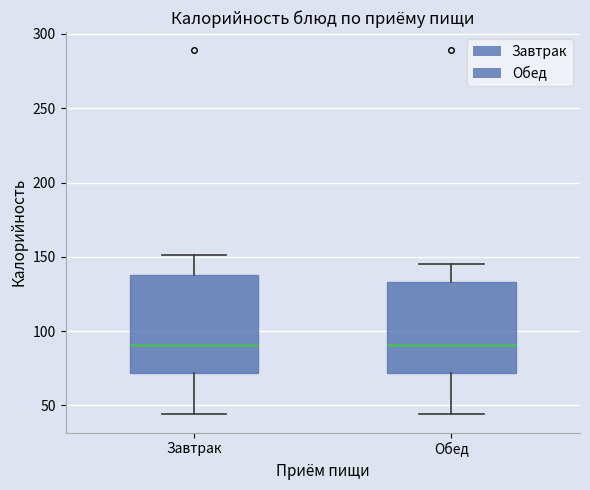

Reading left to right, transcribe this box plot: for each box, give where its median line is, the range the box spans, and where its two whiskers end, as read against the y-axis. The values are not printed on the chart, so give them approximately, as read against the axis.

Завтрак: median 90, box 70 to 140, whiskers 45 to 150
Обед: median 90, box 70 to 135, whiskers 45 to 145